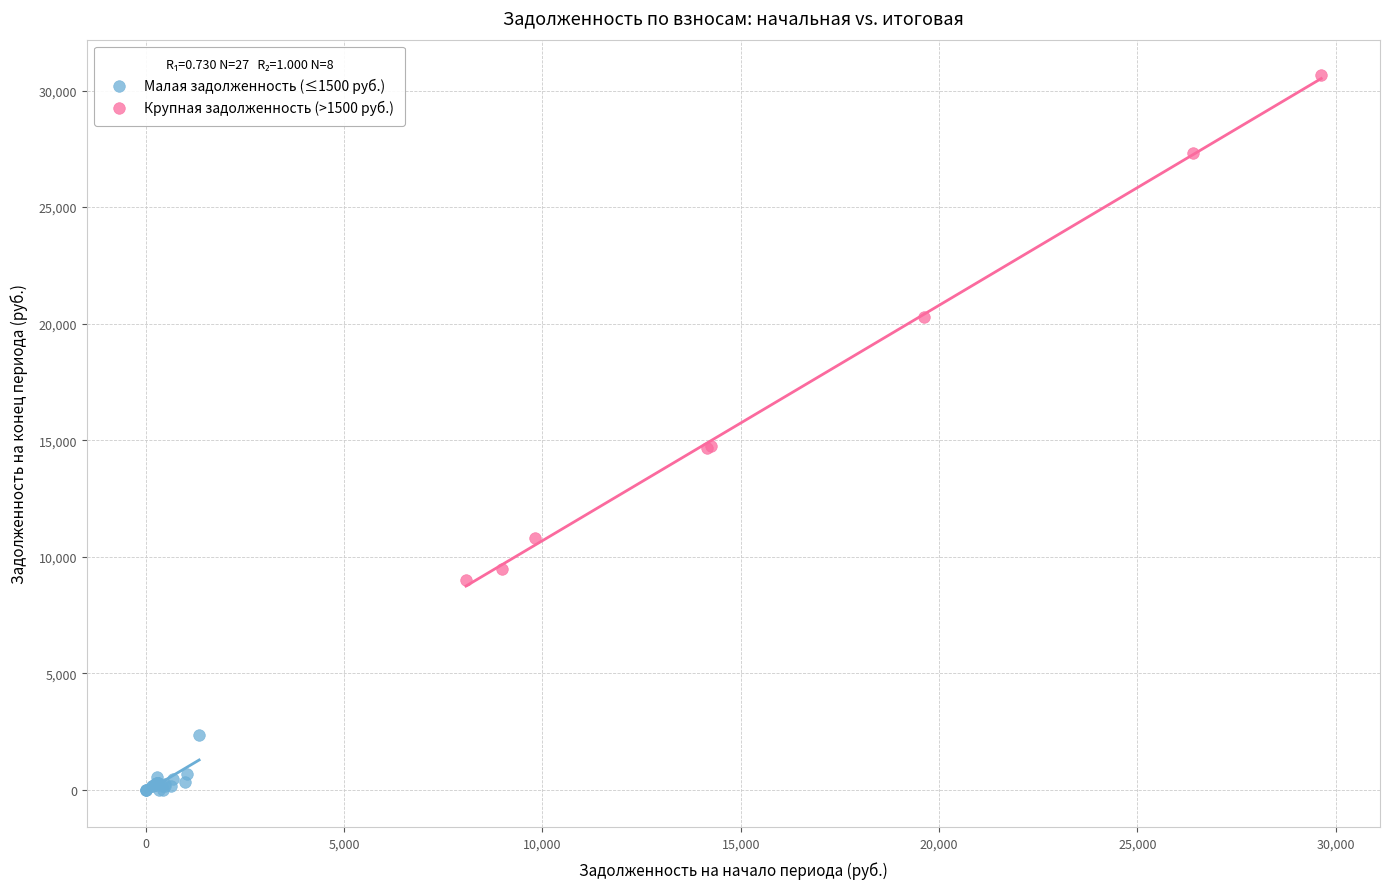

What are all the series names shown in the legend?

Малая задолженность (≤1500 руб.), Крупная задолженность (>1500 руб.)